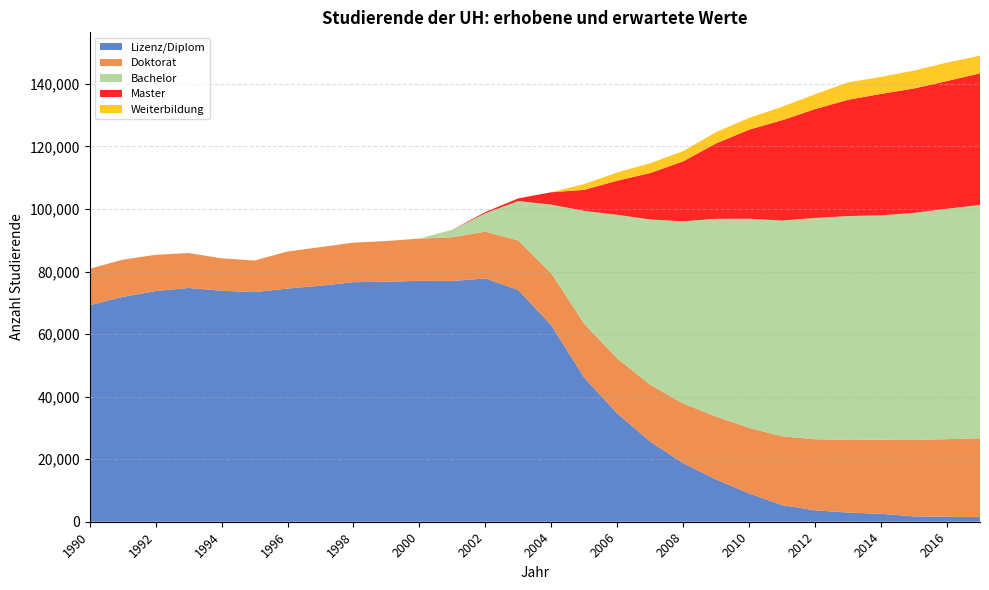

Reading right to left, extract all data points from this chart.

Lizenz/Diplom: 2017=1485	2016=1577	2015=1711	2014=2529	2013=2928	2012=3653	2011=5288	2010=9049	2009=13490	2008=18728	2007=25622	2006=34630	2005=46041	2004=62795	2003=74064	2002=77783	2001=76984	2000=77026	1999=76734	1998=76589	1997=75457	1996=74552	1995=73401	1994=73854	1993=74742	1992=73746	1991=71884	1990=69214
Doktorat: 2017=25209	2016=24825	2015=24394	2014=23697	2013=23237	2012=22716	2011=22012	2010=20953	2009=20120	2008=19077	2007=18152	2006=17555	2005=17232	2004=16591	2003=15850	2002=14956	2001=13982	2000=13494	1999=13011	1998=12647	1997=12338	1996=11855	1995=10113	1994=10374	1993=11164	1992=11588	1991=11894	1990=11670
Bachelor: 2017=74578	2016=73677	2015=72636	2014=71730	2013=71568	2012=70753	2011=68988	2010=66869	2009=63239	2008=58257	2007=52862	2006=45953	2005=36108	2004=21989	2003=12610	2002=5897	2001=2371	2000=28	1999=0	1998=0	1997=0	1996=0	1995=0	1994=0	1993=0	1992=0	1991=0	1990=0
Master: 2017=42076	2016=40822	2015=39778	2014=38835	2013=37177	2012=34807	2011=32079	2010=28477	2009=24122	2008=19169	2007=14852	2006=10900	2005=6732	2004=3972	2003=866	2002=392	2001=18	2000=0	1999=0	1998=0	1997=0	1996=0	1995=0	1994=0	1993=0	1992=0	1991=0	1990=0
Weiterbildung: 2017=5670	2016=5901	2015=5732	2014=5447	2013=5563	2012=4770	2011=4298	2010=3798	2009=3603	2008=3298	2007=3142	2006=2659	2005=1856	2004=0	2003=0	2002=0	2001=0	2000=0	1999=0	1998=0	1997=0	1996=0	1995=0	1994=0	1993=0	1992=0	1991=0	1990=0